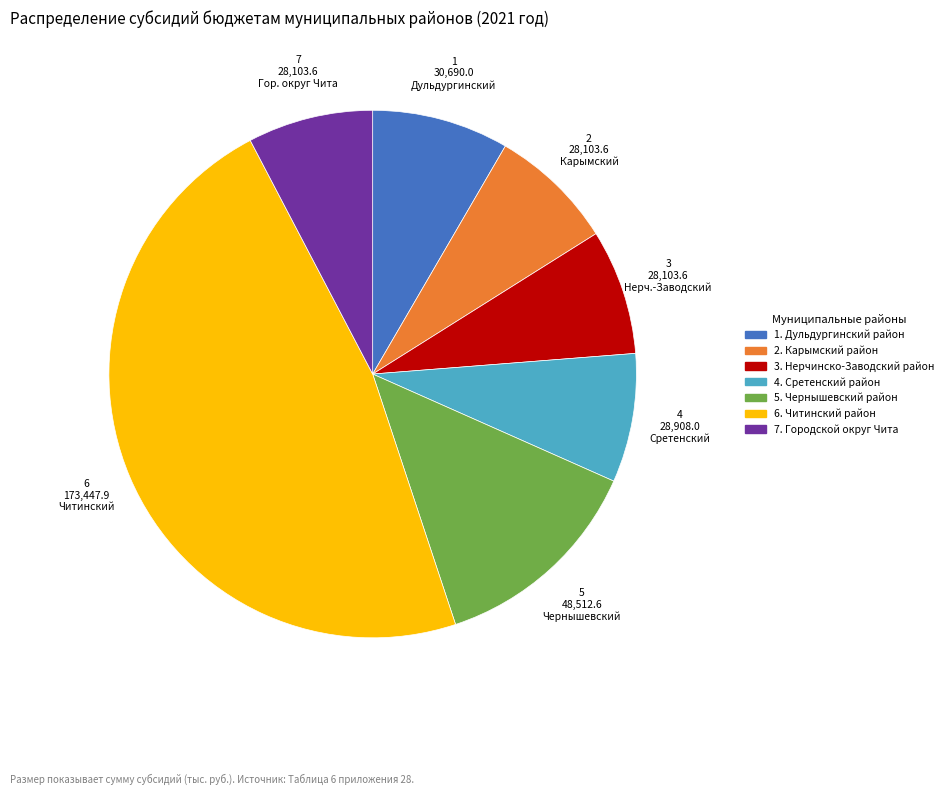

Is there any slice that represents more than half of the pie?

No